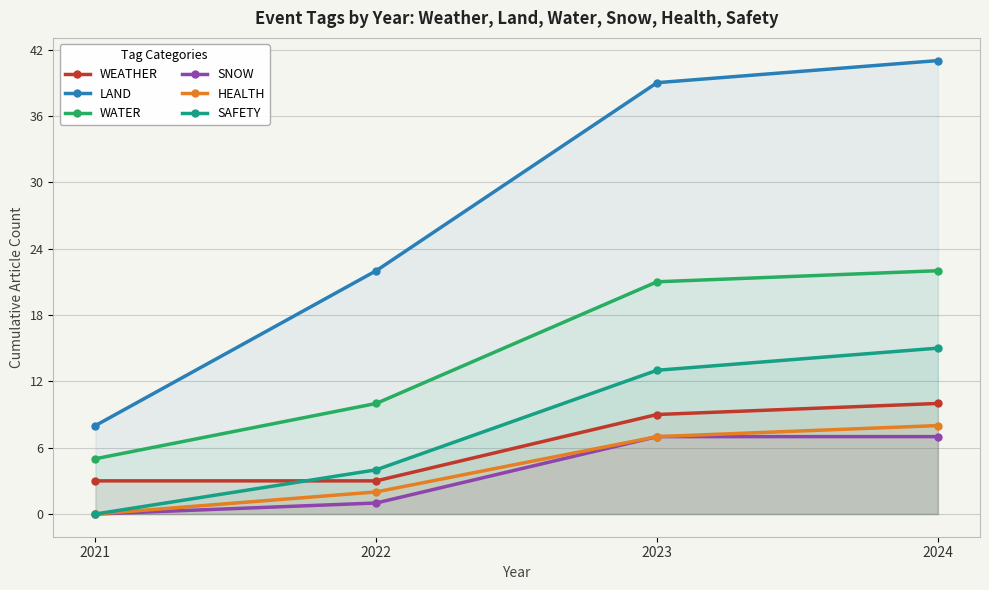

How many lines are shown in the chart?

6